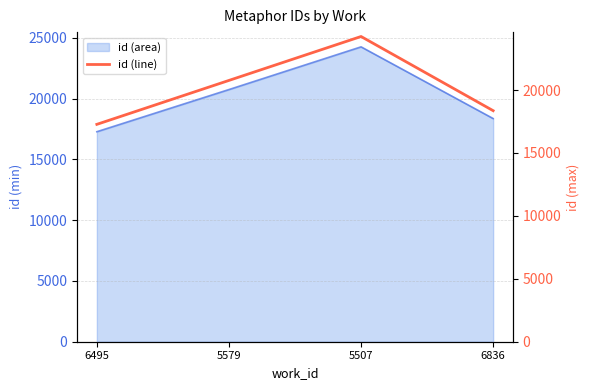

Reading left to right, extract all data points from this chart.

6495=17272	5579=20762	5507=24252	6836=18358